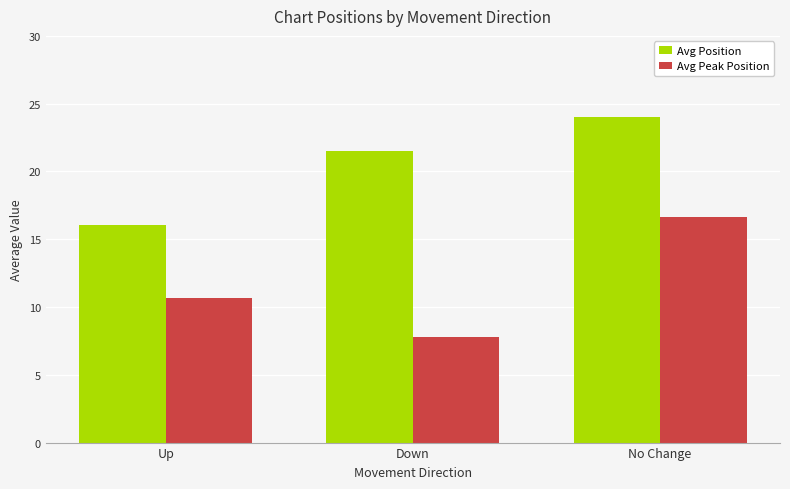

How many bars are there in each group?

2